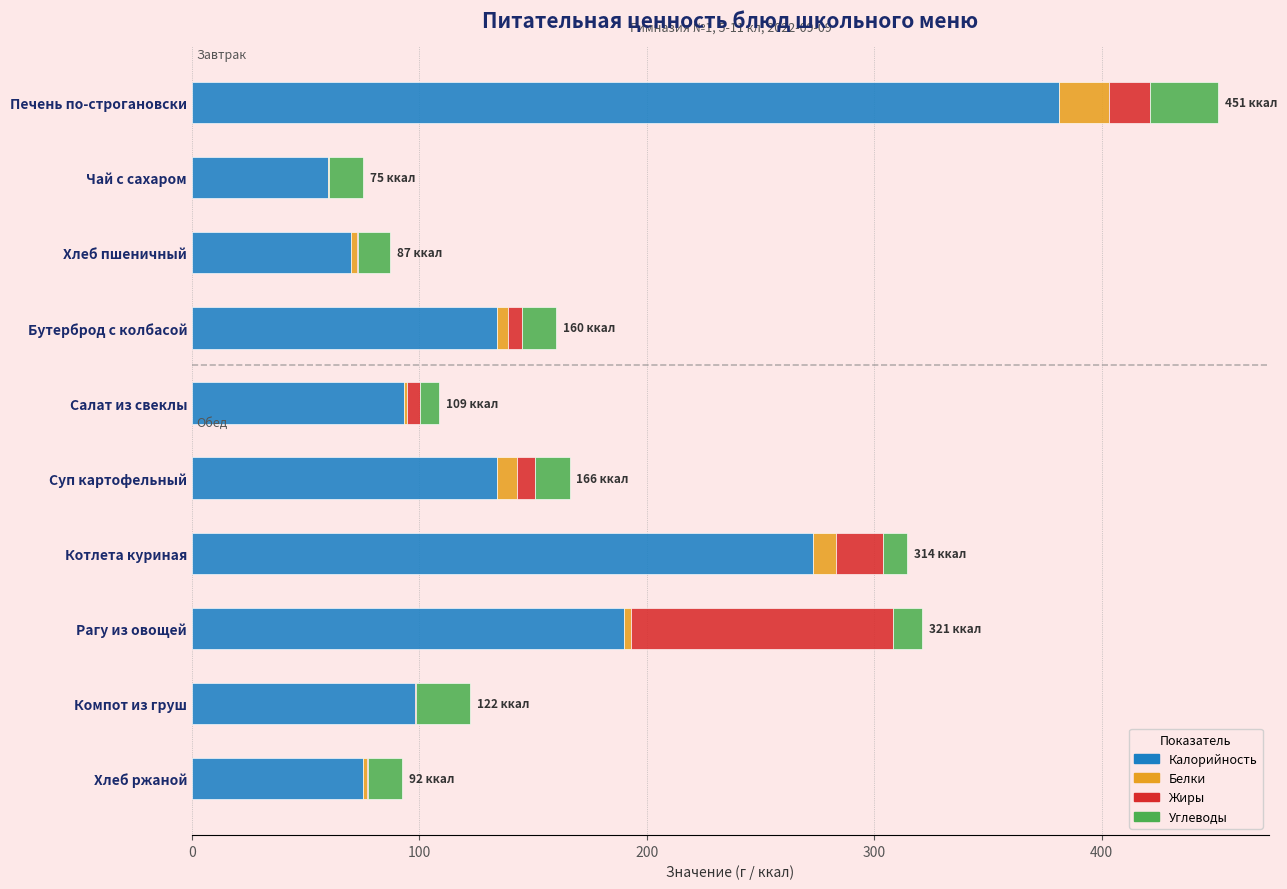

True or false: Калорийность has a value of 190.0 at Рагу из овощей.

True